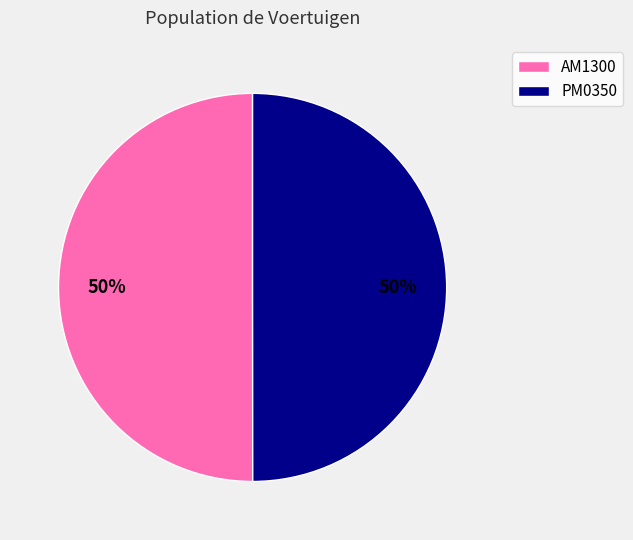

What is the ratio of the value at AM1300 to the value at PM0350?

1.0